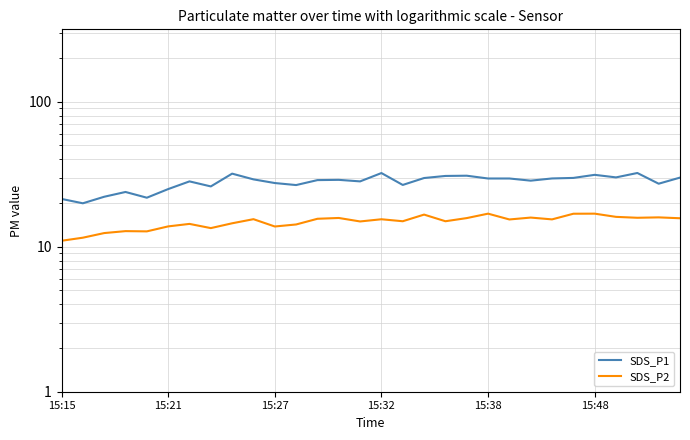

Between 9 and 15, which series saw the biggest shift?

SDS_P1